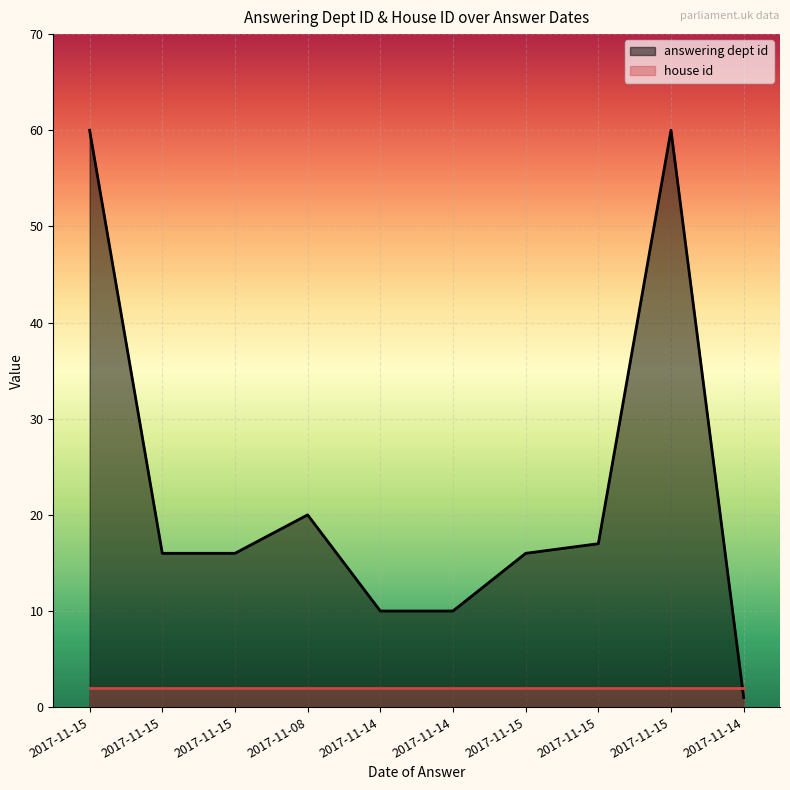

What is the difference between the values at 2017-11-15 and 2017-11-15?

1